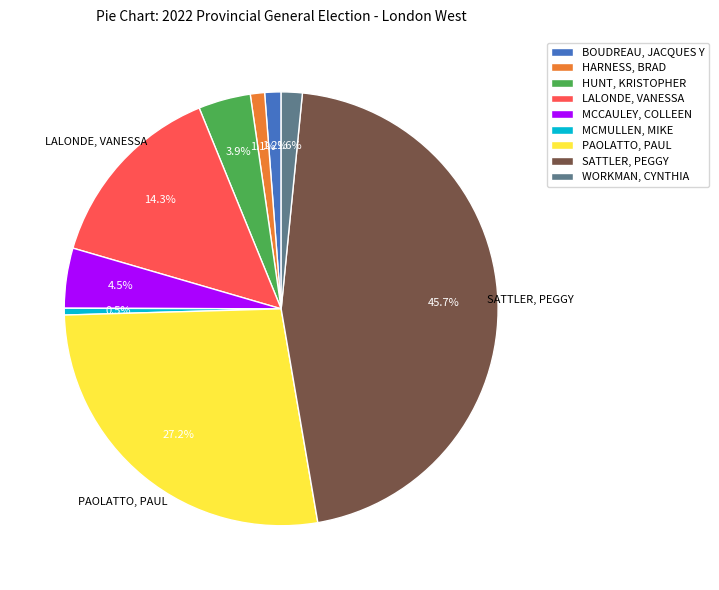

Which slice is the smallest?

MCMULLEN, MIKE